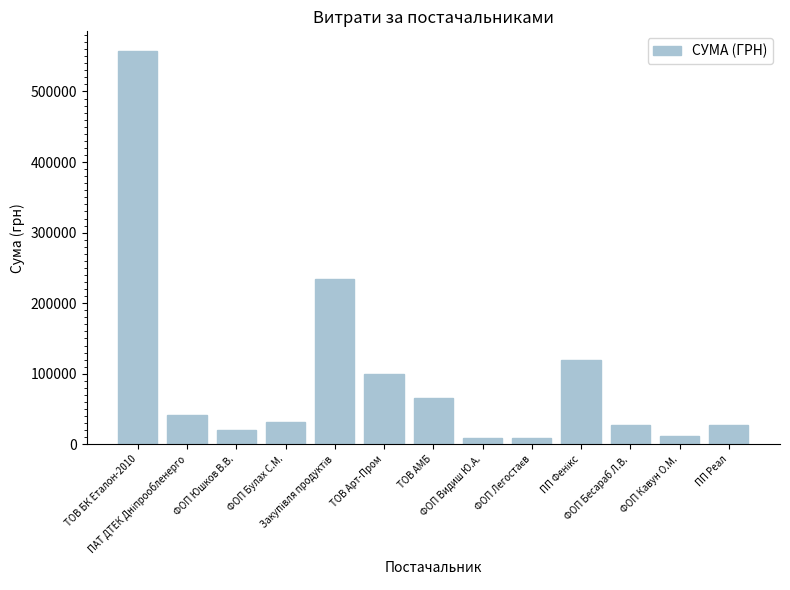

How many bars are there in total?

13